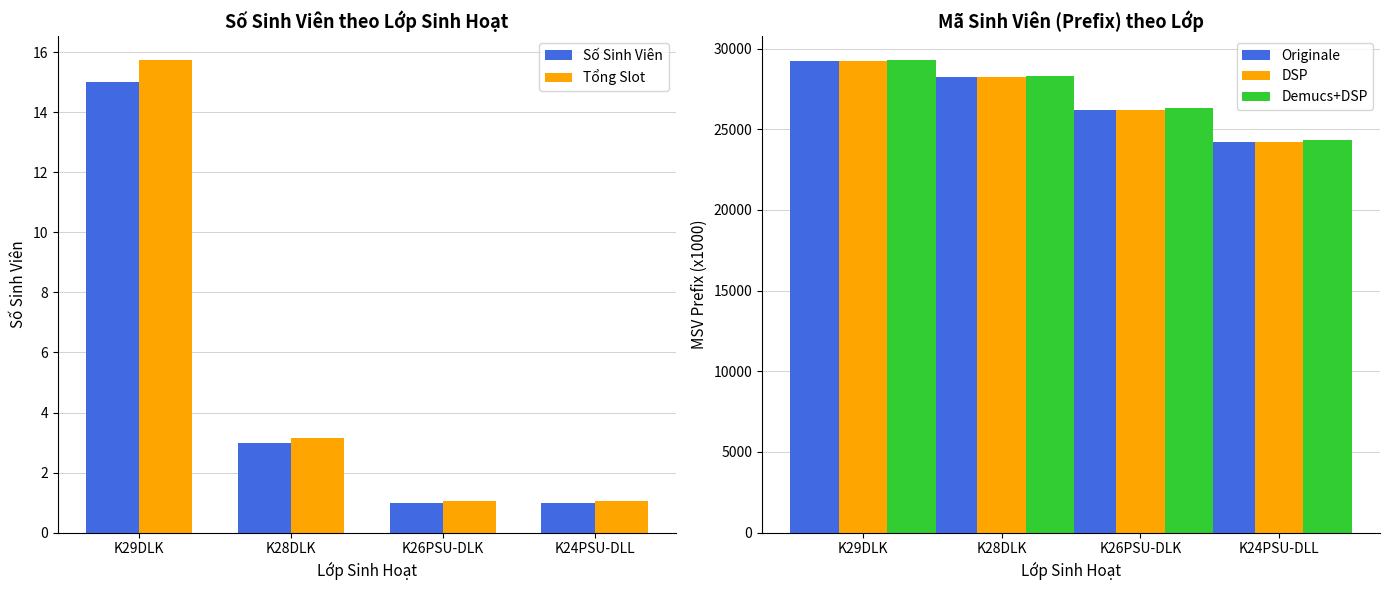

Reading left to right, what are all the values shown in this chart?

Số Sinh Viên: 15.0	3.0	1.0	1.0
Tổng Slot: 15.8	3.2	1.1	1.1
Originale: 29208.0	28218.0	26217.0	24217.0
DSP: 29208.0	28218.0	26217.0	24217.0
Demucs+DSP: 29308.0	28318.0	26317.0	24317.0